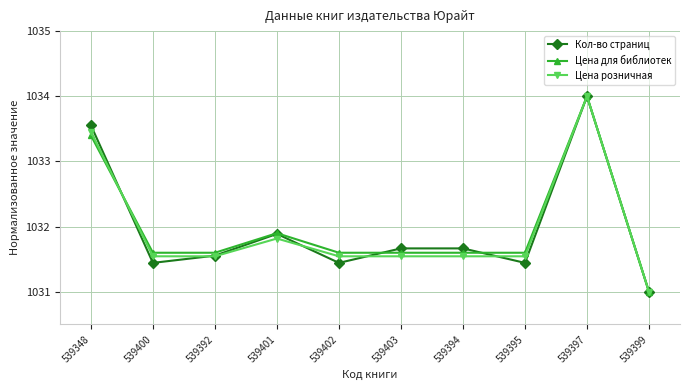

What is the spread (max minus min) of values at 539402?

0.2